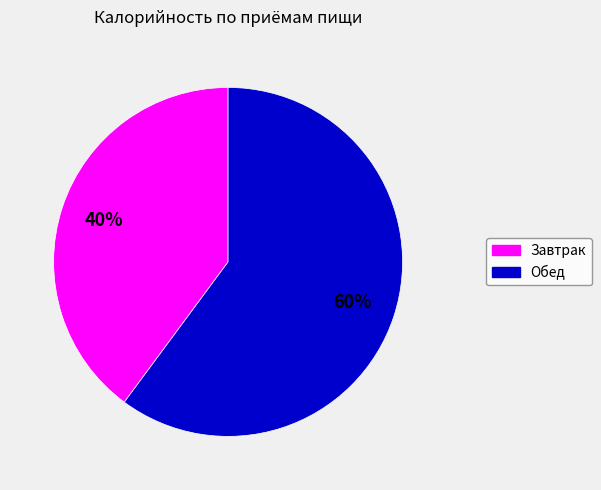

To the nearest percent, what portion does Обед represent?

60%